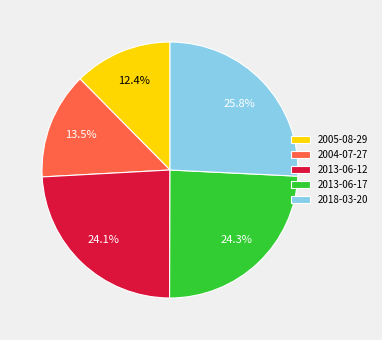

What is the ratio of the value at 2018-03-20 to the value at 2013-06-12?

1.1